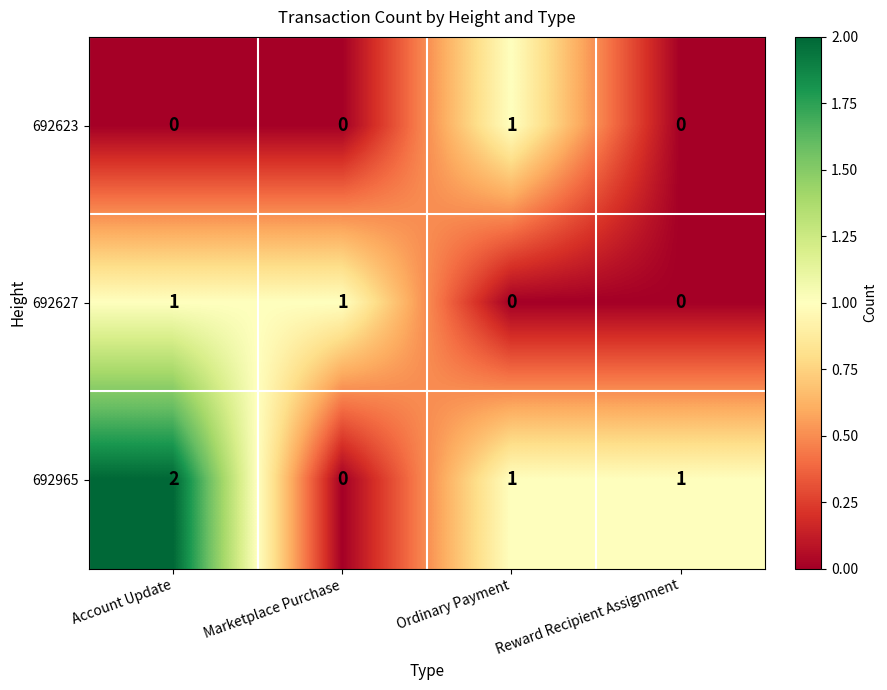

Which category has the lowest value in the 692965 series?

Marketplace Purchase